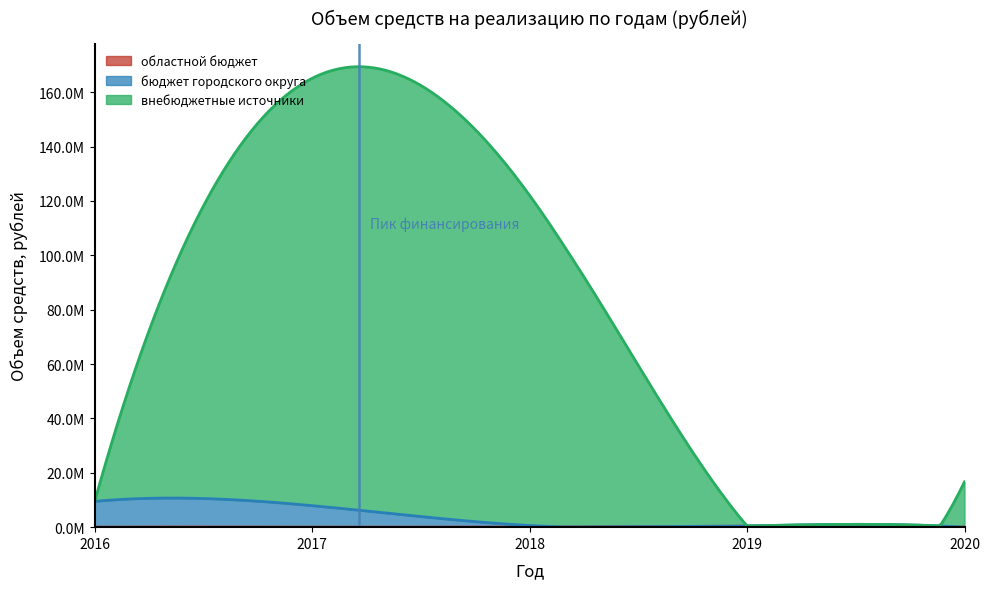

In областной бюджет, how many points are higher than both neighbors (excluding endpoints)?

1